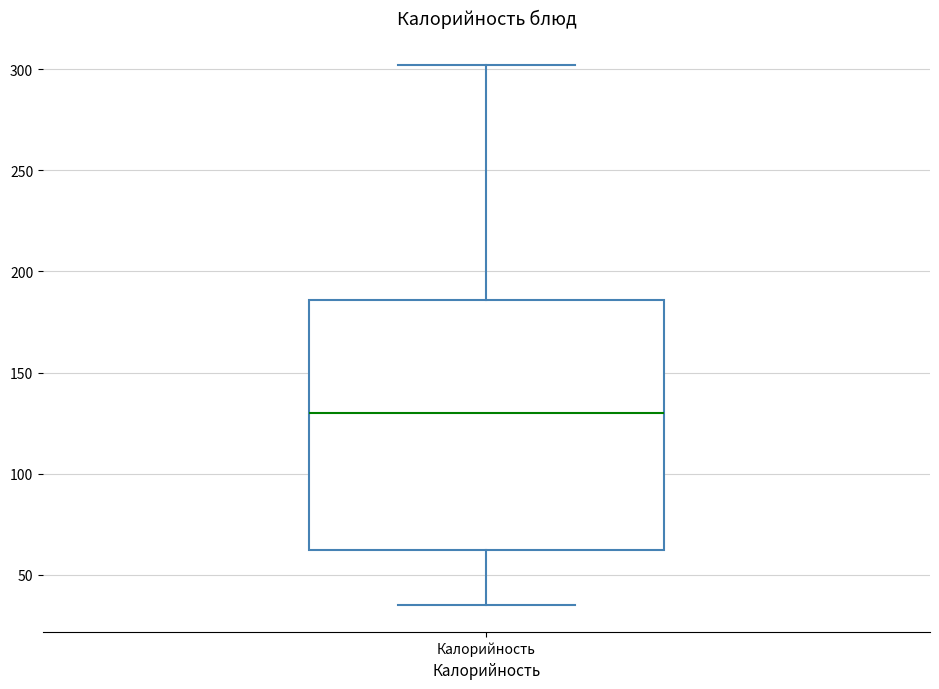

Read this box plot against the y-axis: the position of the median line, the range covered by the box, and the ends of both whiskers. The values are not printed on the chart, so give them approximately, as read against the axis.

median 130, box 60 to 185, whiskers 35 to 300